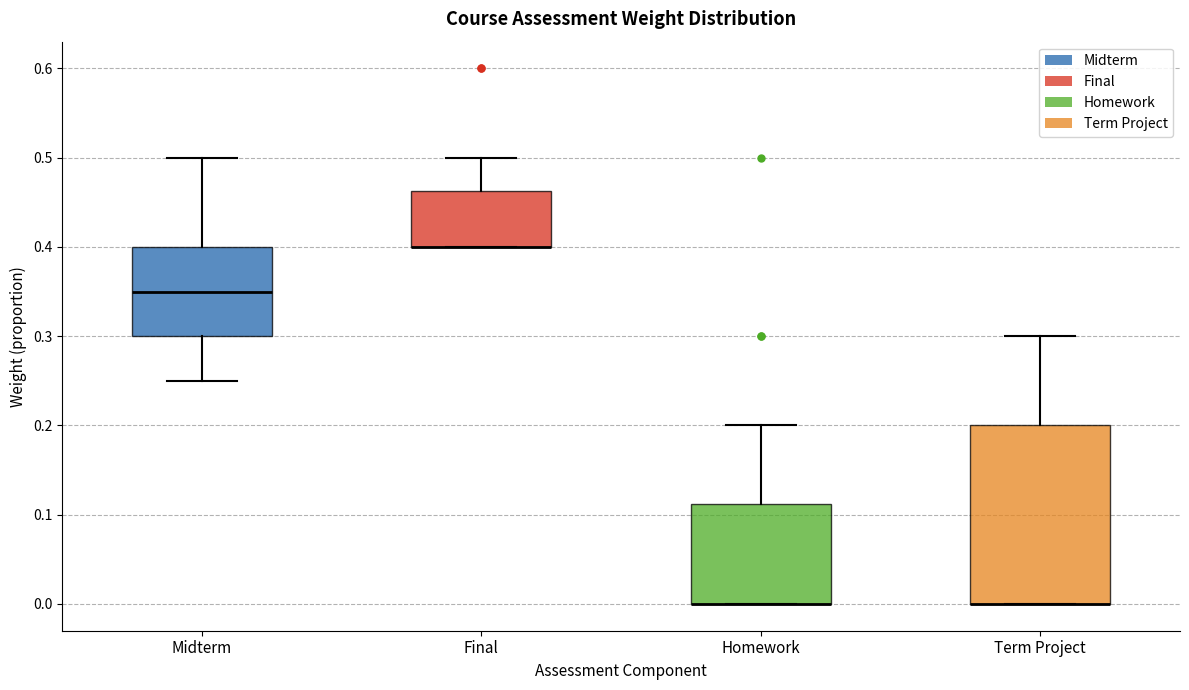

Reading left to right, transcribe this box plot: for each box, give where its median line is, the range the box spans, and where its two whiskers end, as read against the y-axis. The values are not printed on the chart, so give them approximately, as read against the axis.

Midterm: median 0.35, box 0.30 to 0.40, whiskers 0.25 to 0.50
Final: median 0.40 (drawn on the box's lower edge), box 0.40 to 0.46, whiskers 0.40 to 0.50
Homework: median 0.00 (drawn on the box's lower edge), box 0.00 to 0.11, whiskers 0.00 to 0.20
Term Project: median 0.00 (drawn on the box's lower edge), box 0.00 to 0.20, whiskers 0.00 to 0.30